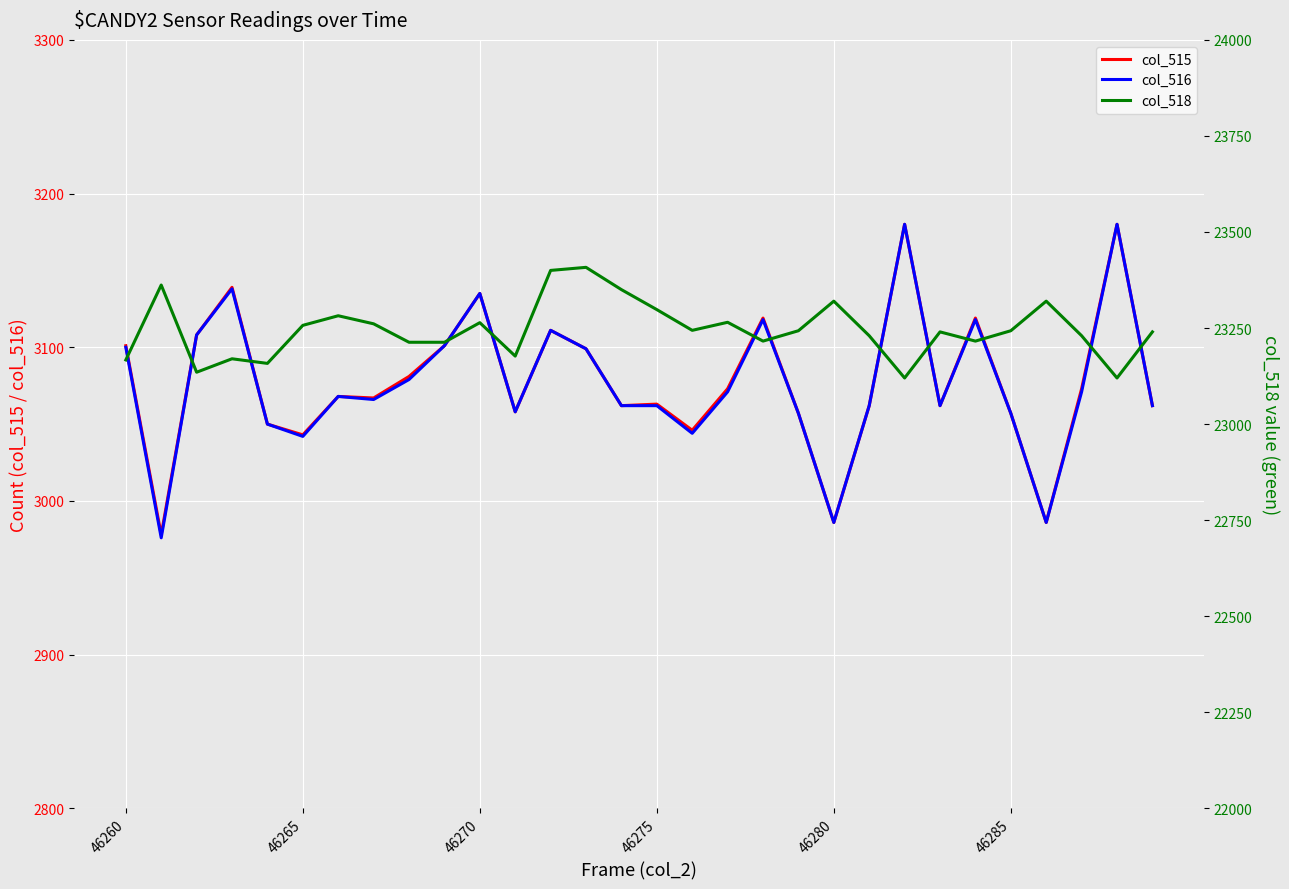

What is the sum of all col_515 values?

92326